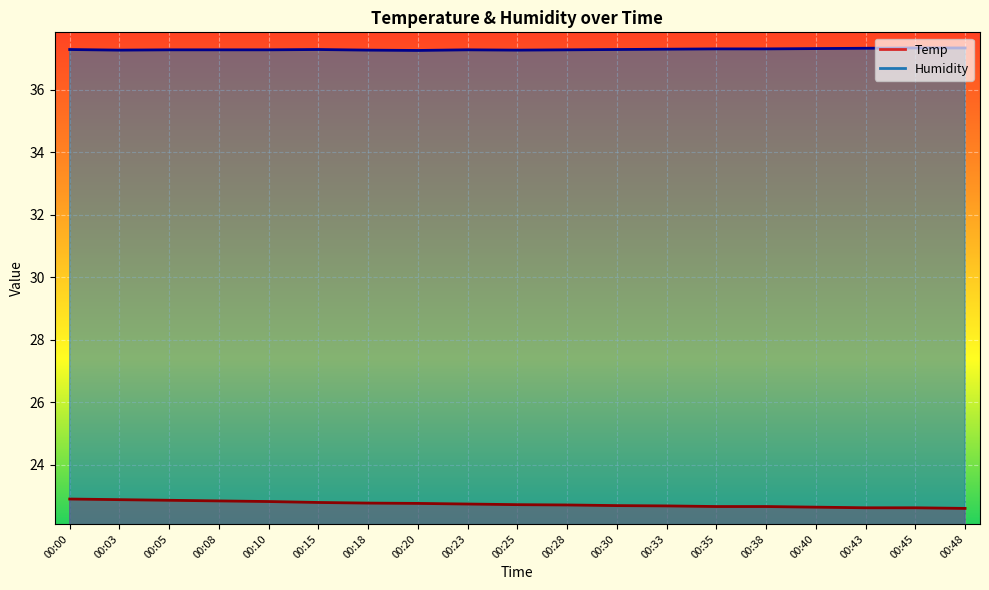

At how many categories does at least one series exceed 29?

19